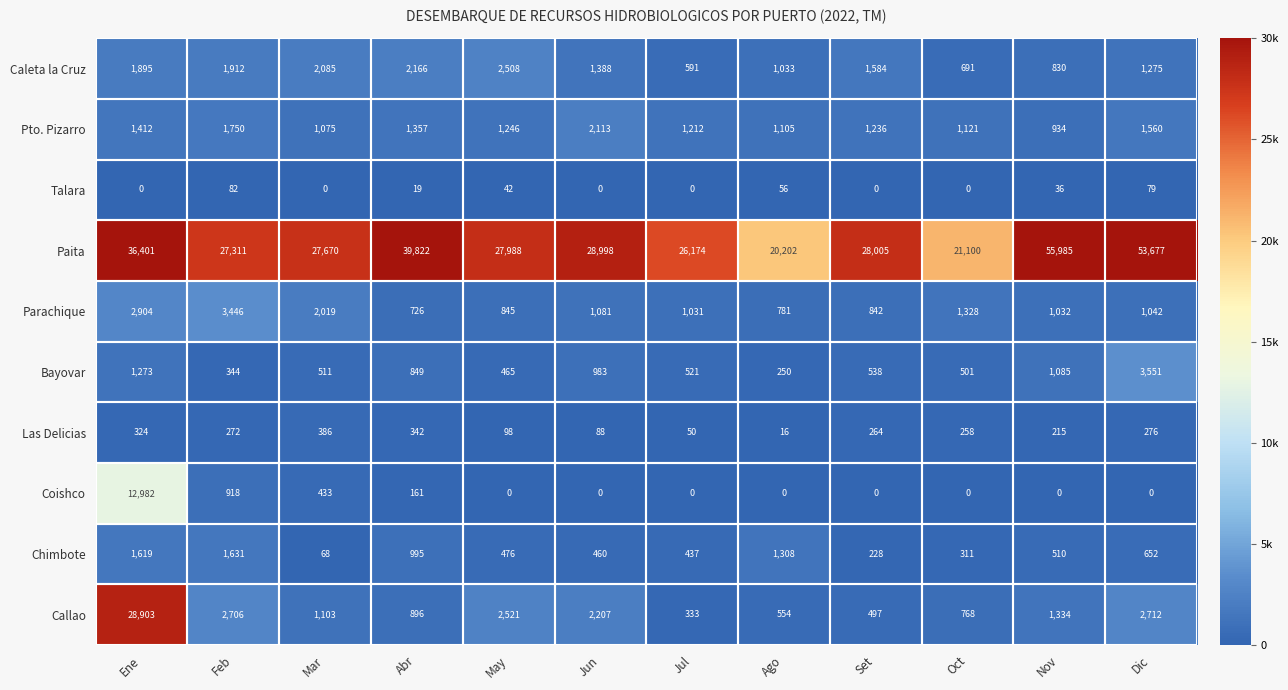

What is the average value of the Pto. Pizarro series?

1343